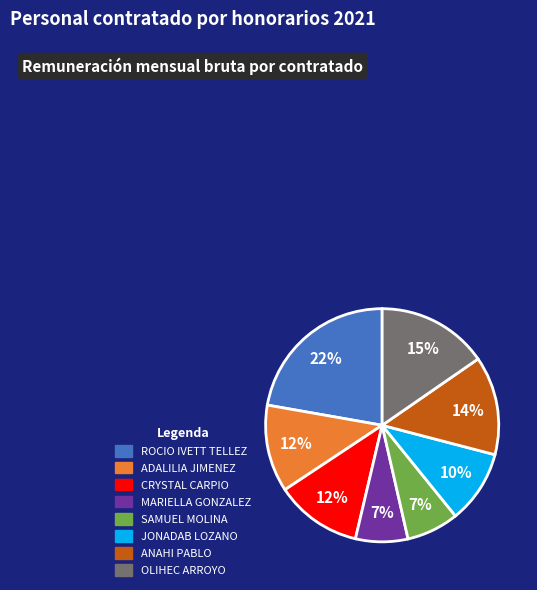

Which has a higher value, ADALILIA JIMENEZ or ROCIO IVETT TELLEZ?

ROCIO IVETT TELLEZ